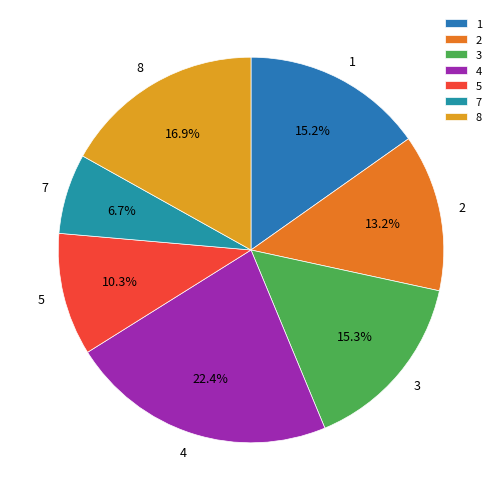

Which has a higher value, 4 or 2?

4